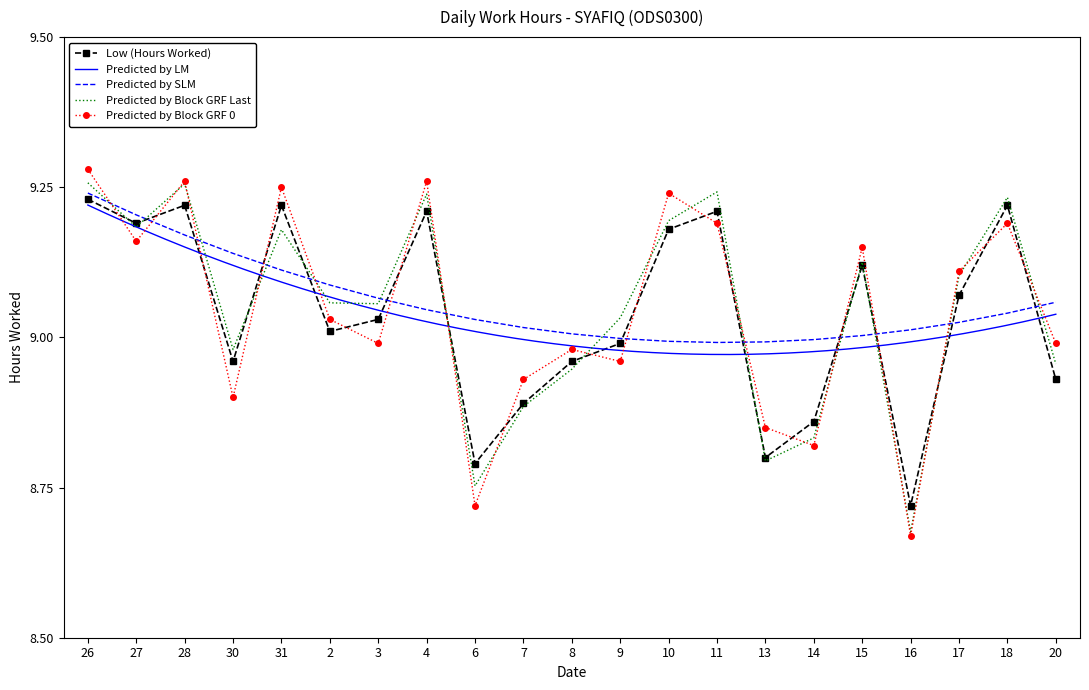

List the labels in order of value, smallest first.

16, 6, 13, 14, 7, 20, 30, 8, 9, 2, 3, 17, 15, 10, 27, 4, 11, 28, 31, 18, 26